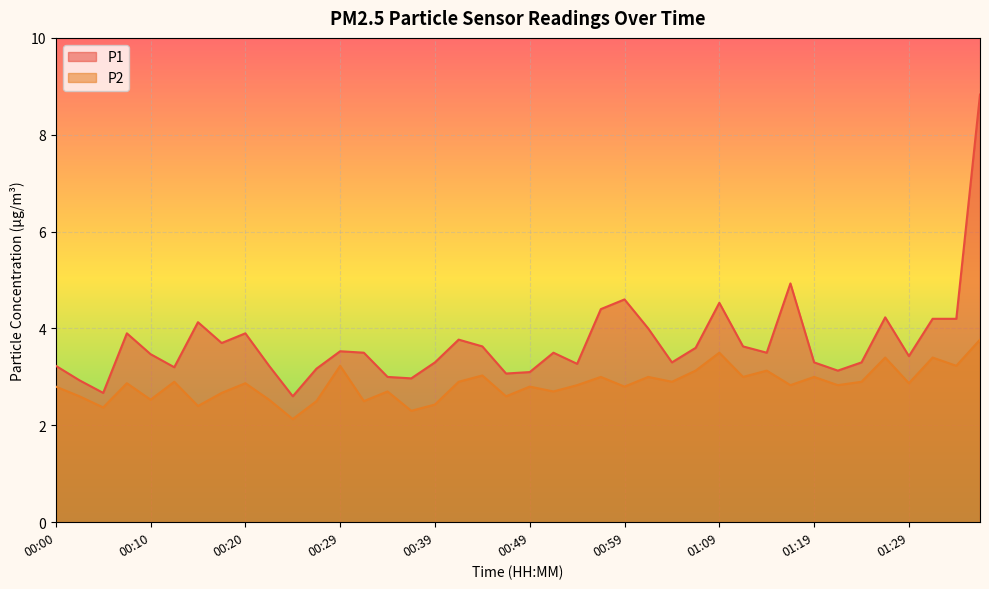

True or false: P2 and P1 intersect in this chart.

False